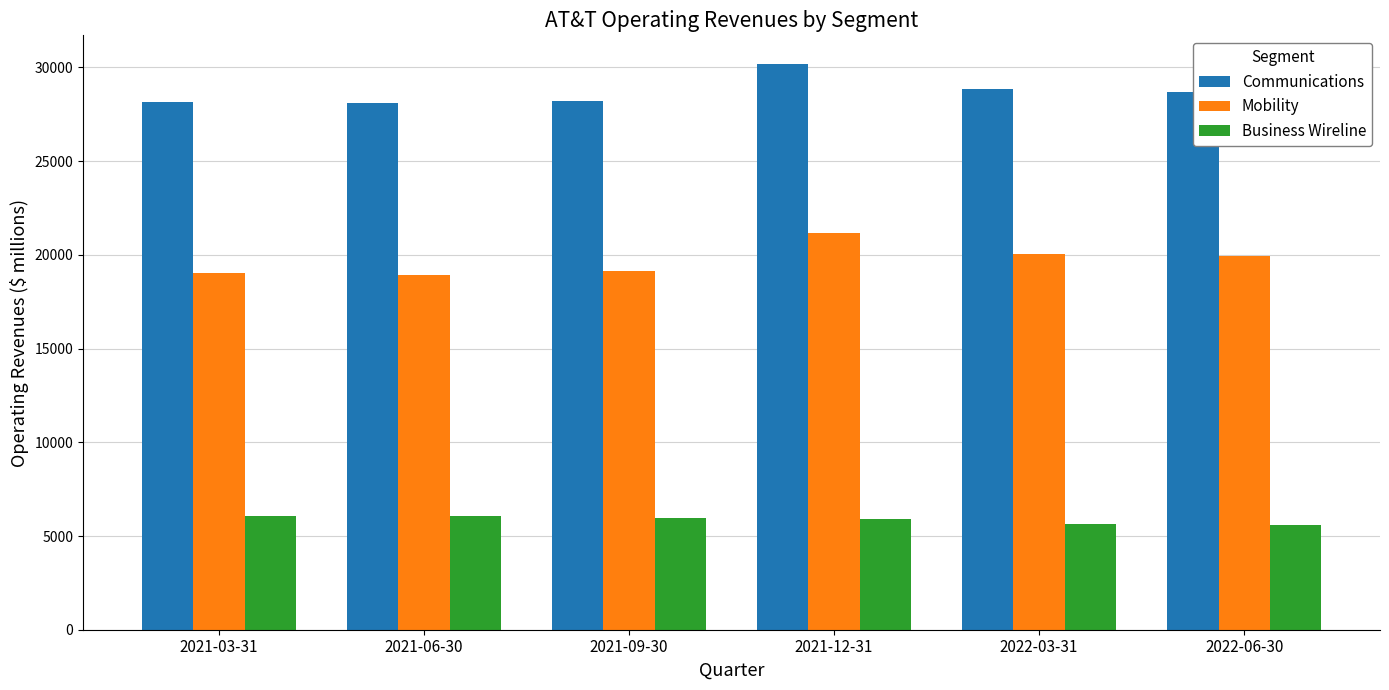

Are the bars grouped side by side (vs. stacked)?

Yes